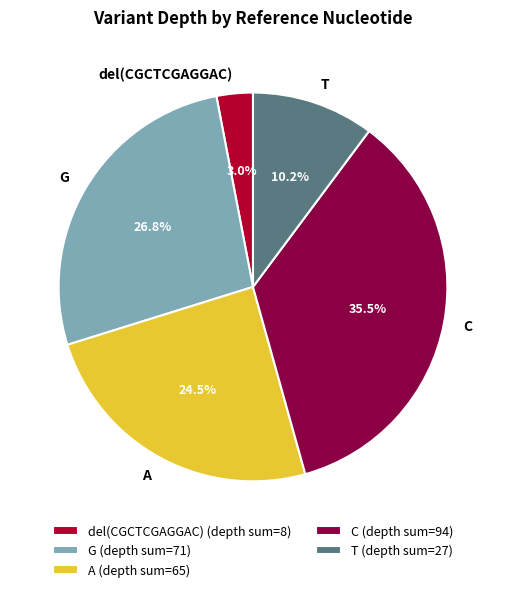

What is the ratio of the value at T to the value at A?

0.4